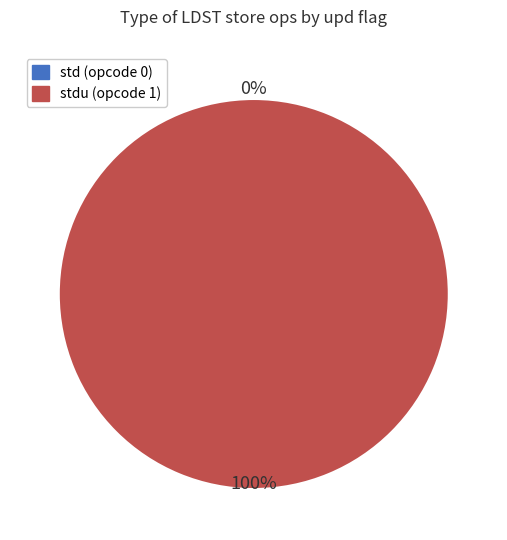

Rank the categories by value from lowest to highest.

std (opcode 0), stdu (opcode 1)